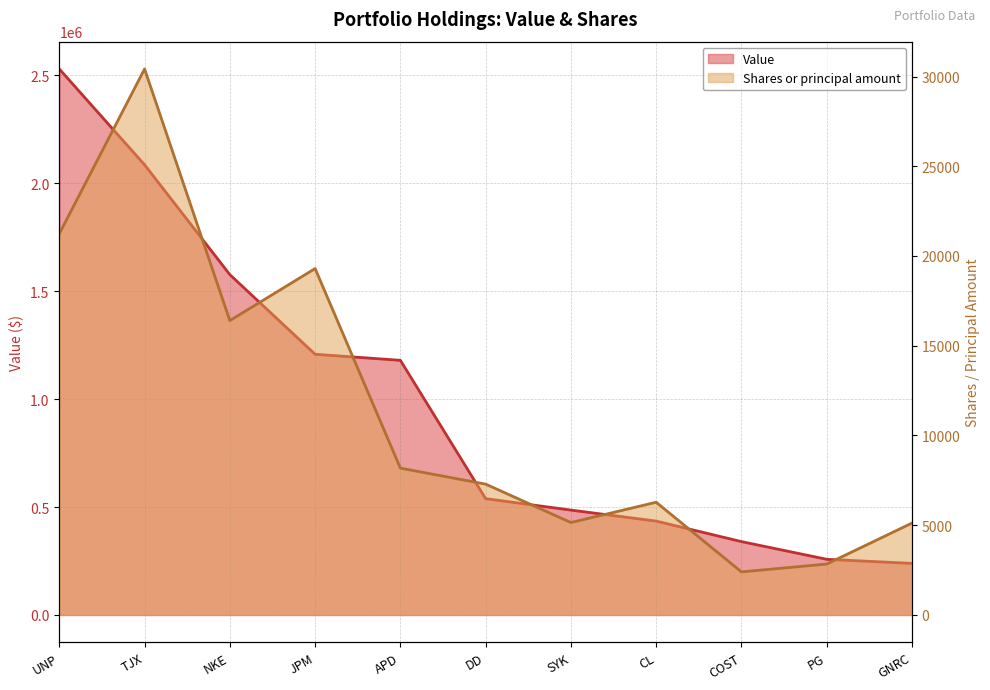

The value of Value at CL is 435000. True or false?

True